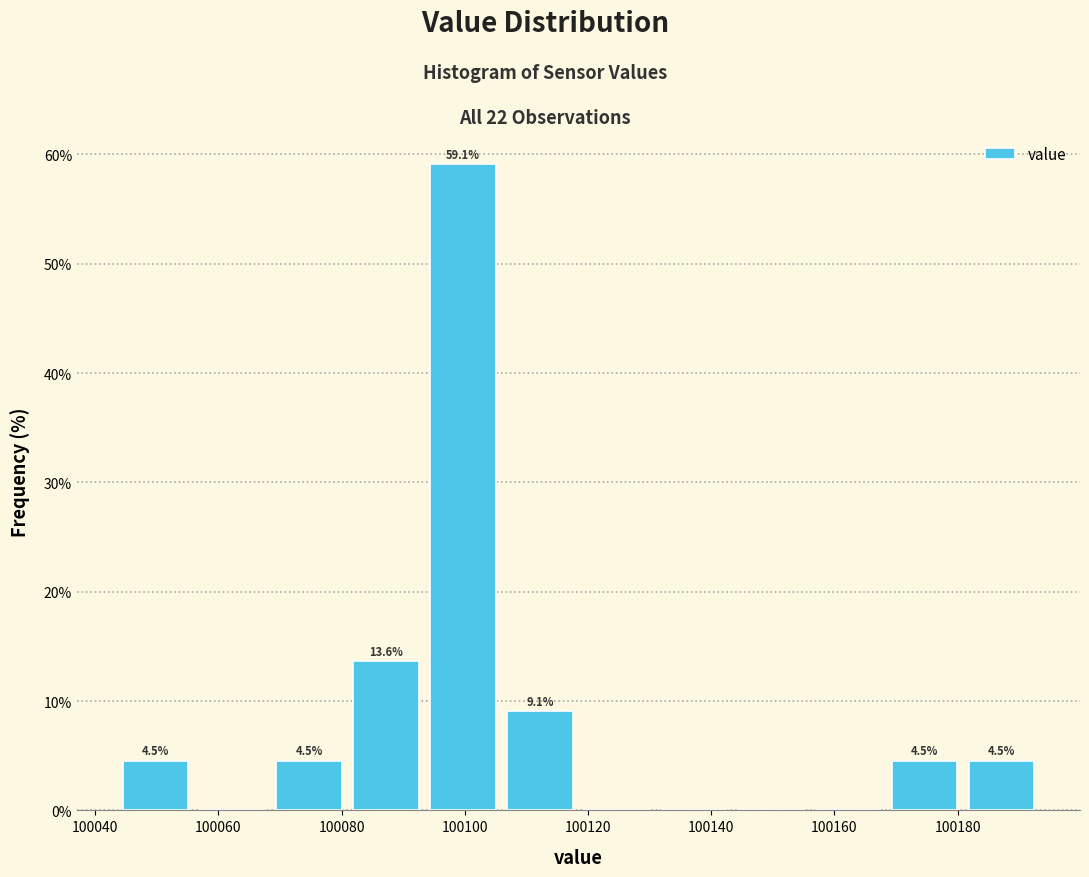

Which range on the x-axis has the tallest bar?

100094 to 100106